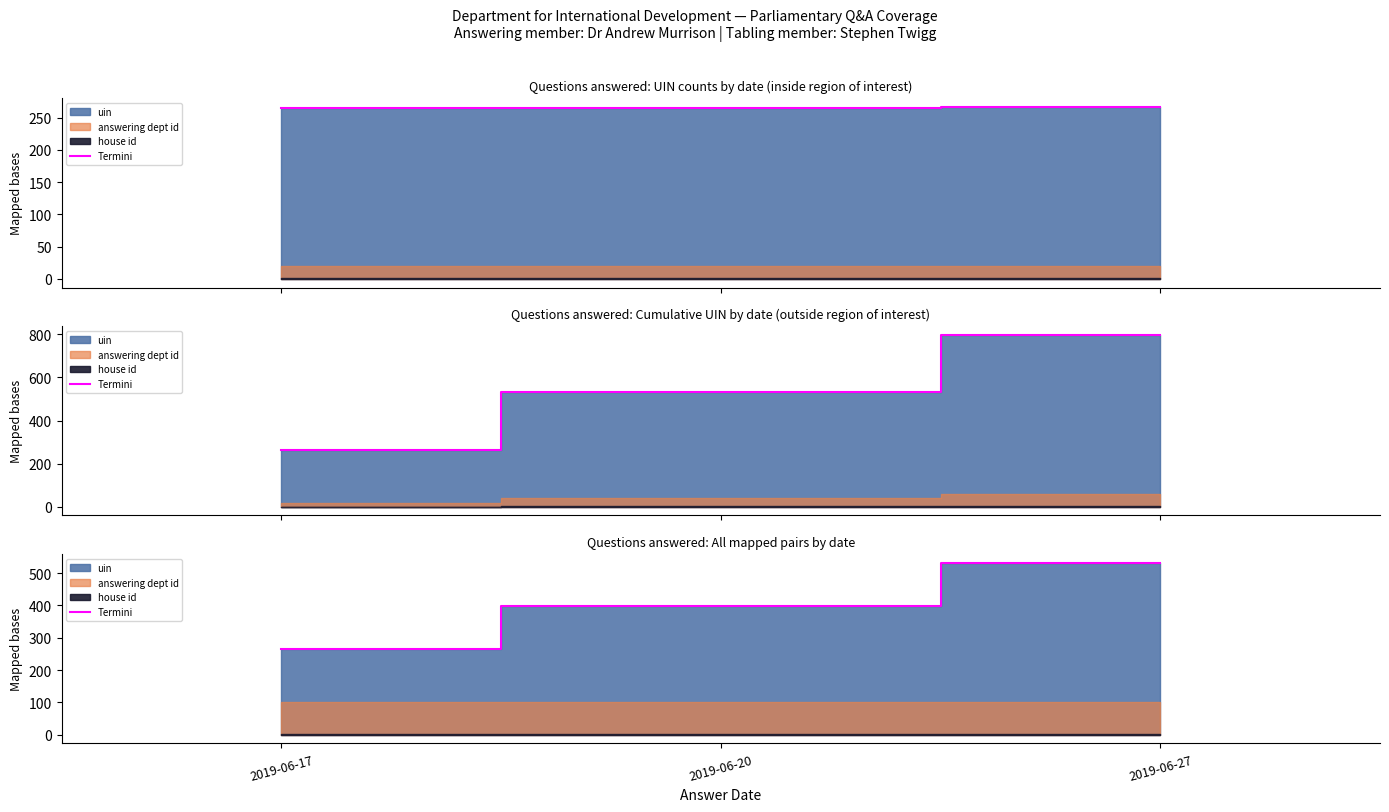

Reading right to left, extract all data points from this chart.

2019-06-27=532.6	2019-06-20=398.1	2019-06-17=265.4